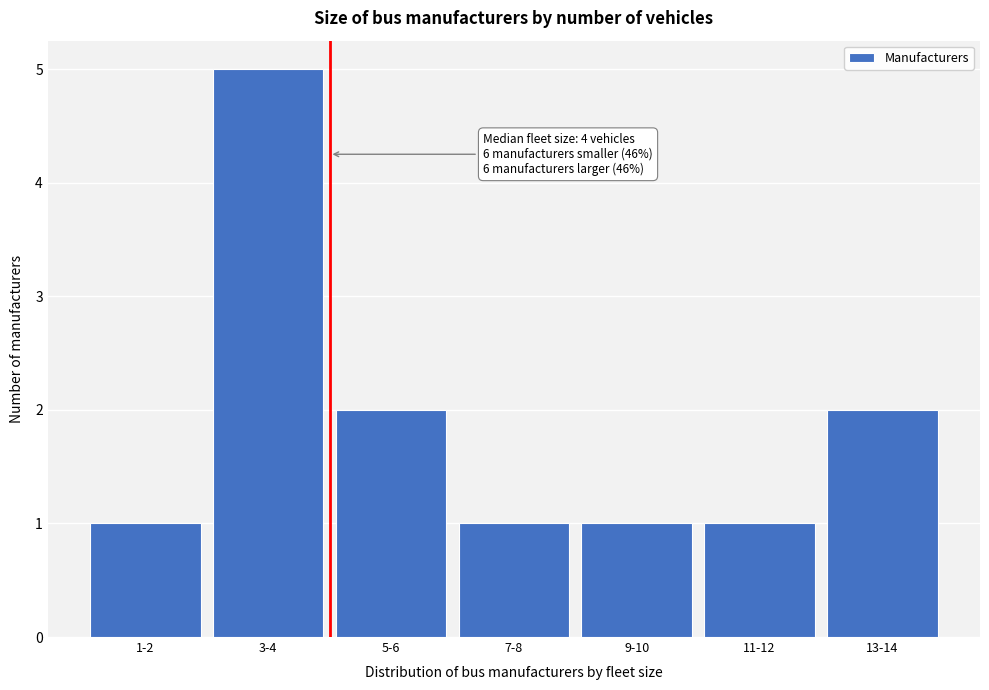

Reading left to right, what are all the values shown in this chart?

1	5	2	1	1	1	2